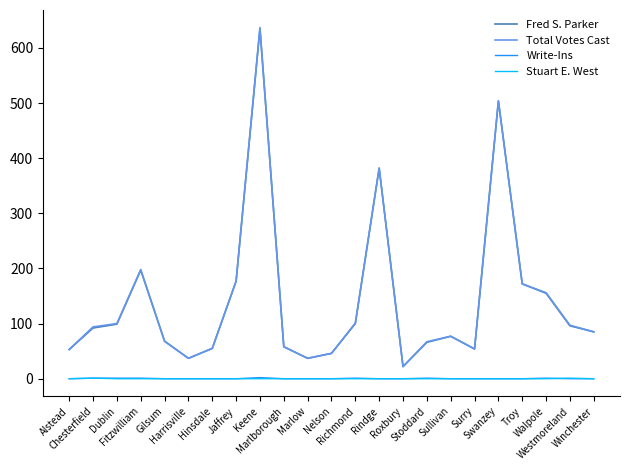

True or false: Write-Ins and Fred S. Parker cross at least once.

False